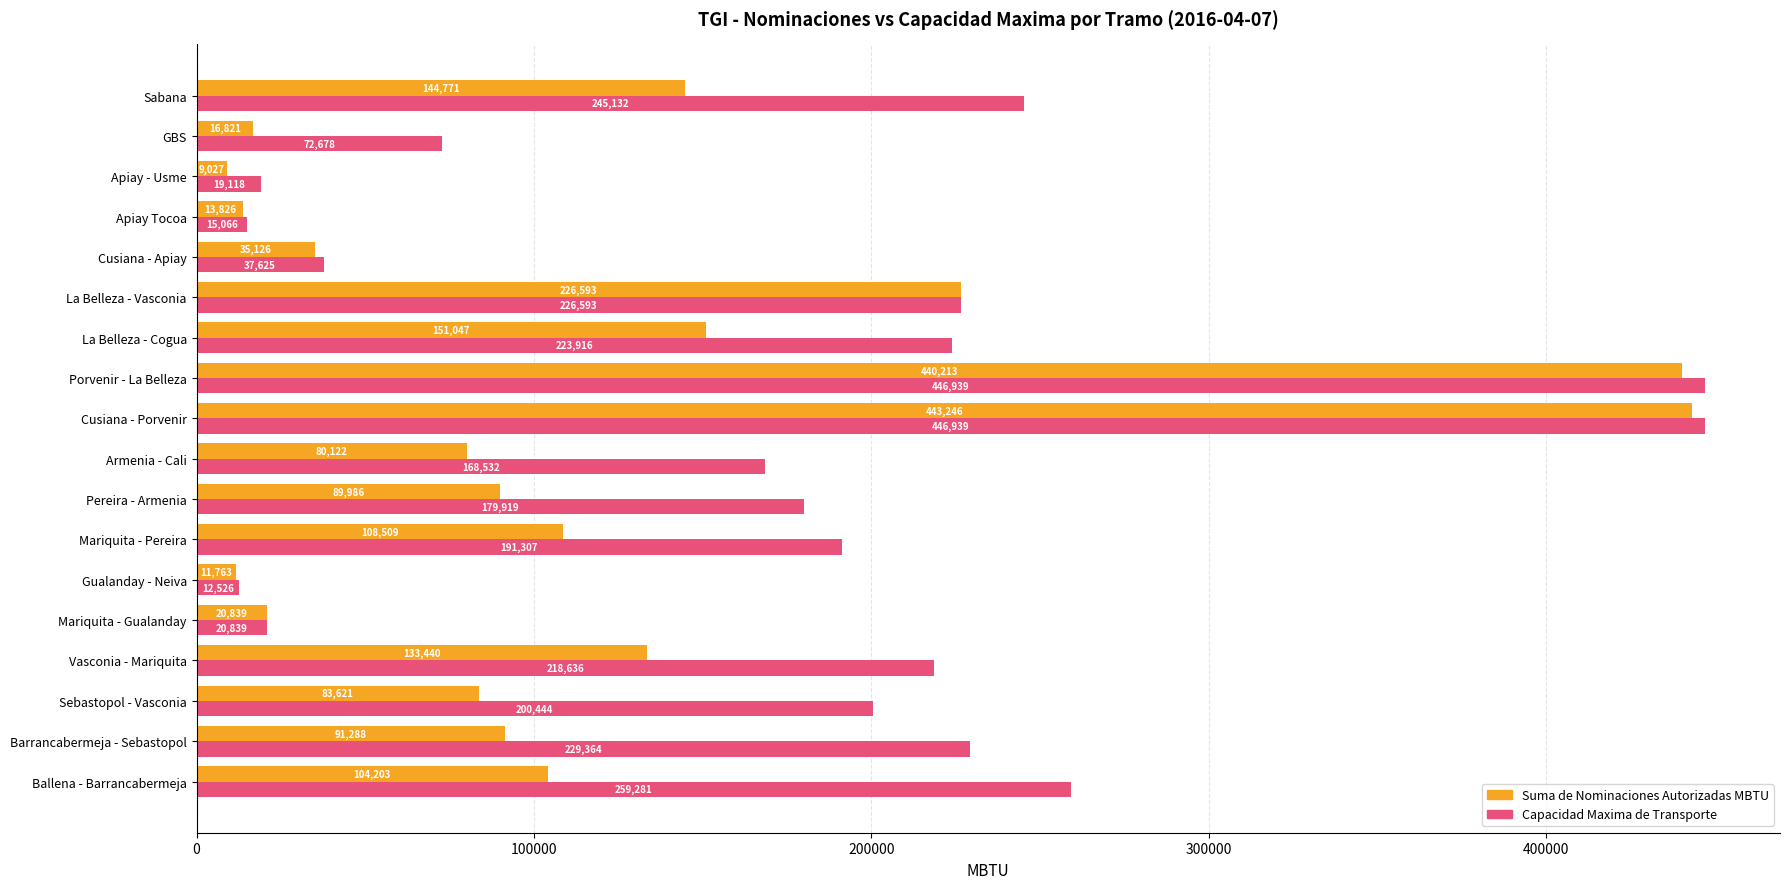

Rank the series by their maximum value, from lowest to highest.

Suma de Nominaciones Autorizadas MBTU, Capacidad Maxima de Transporte